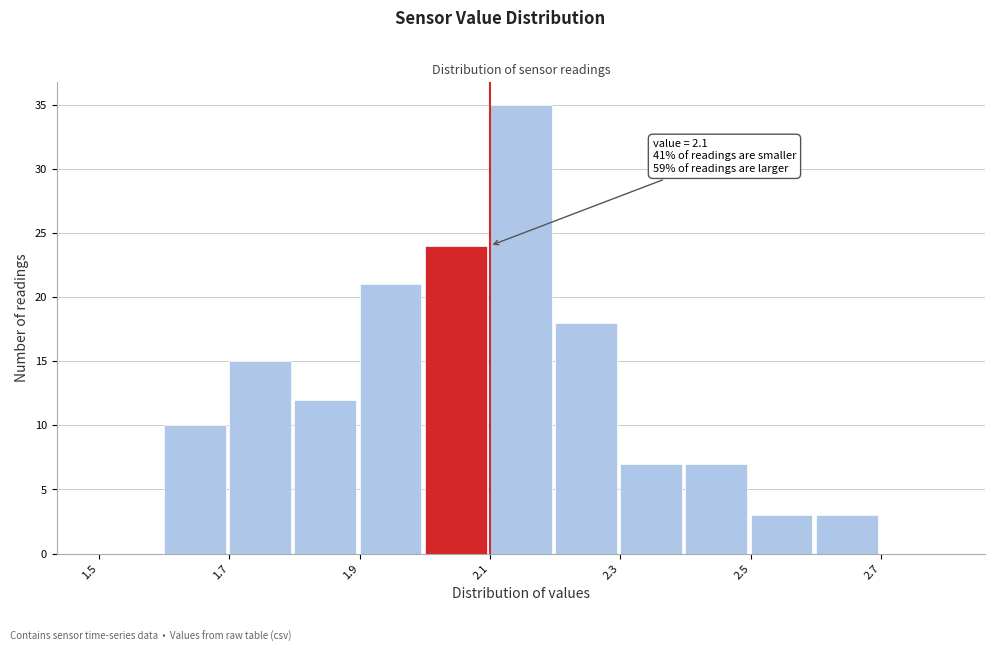

Which range on the x-axis has the tallest bar?

2.1 to 2.2